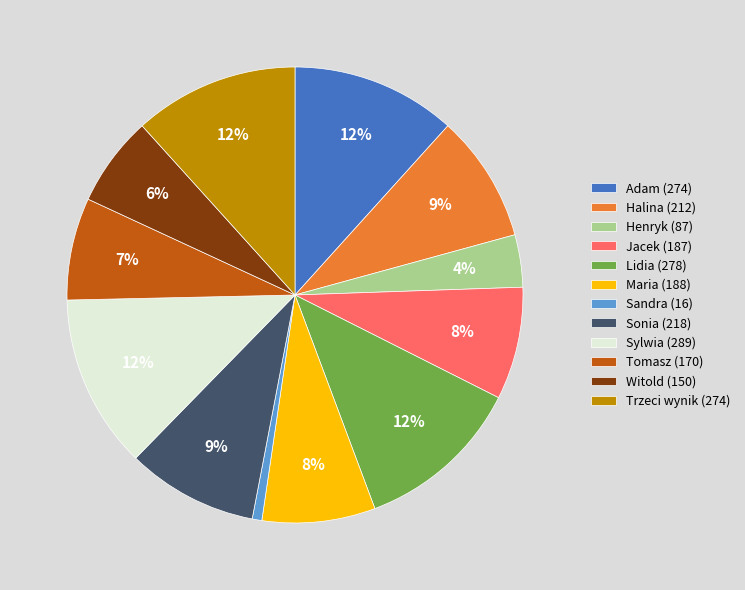

Is there a majority slice in this chart?

No